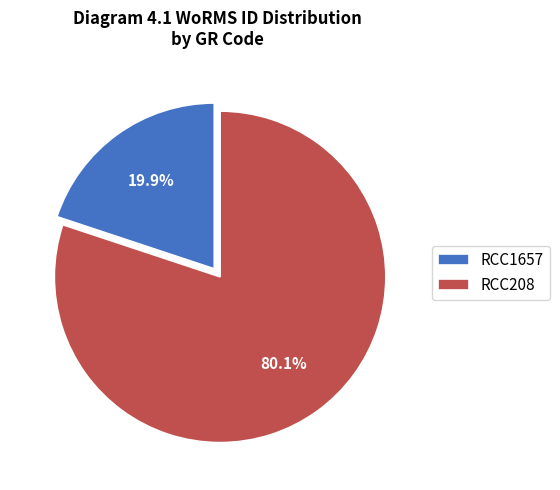

To the nearest percent, what portion does RCC1657 represent?

20%